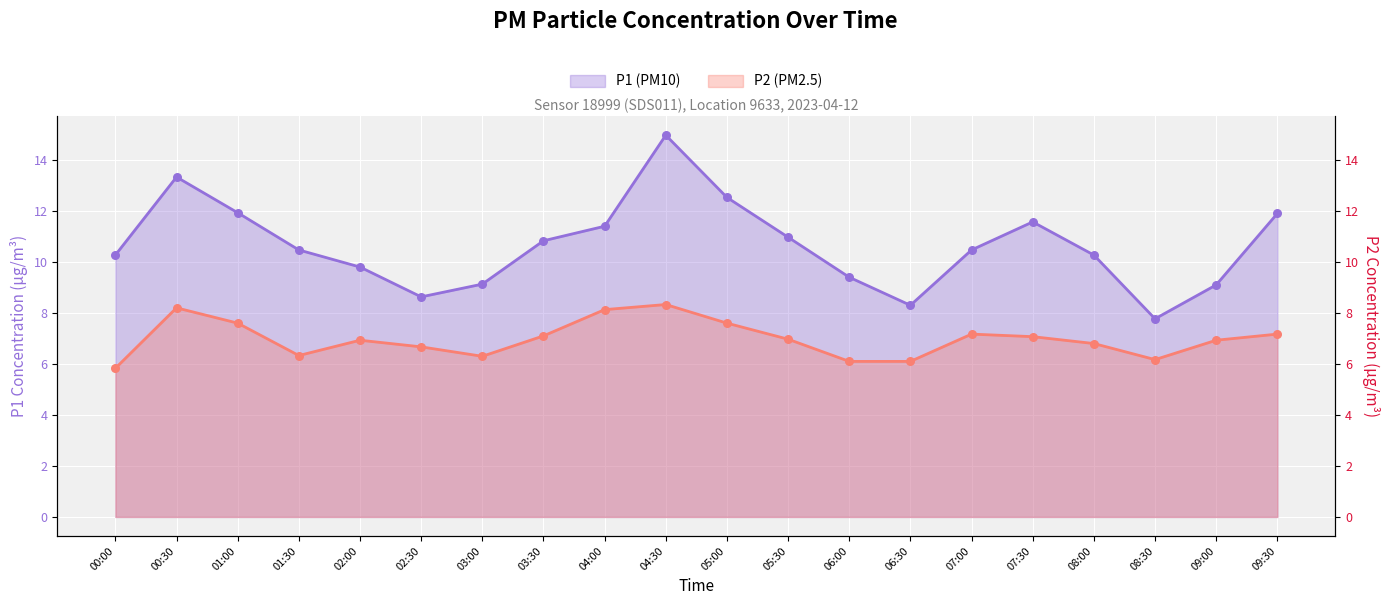

Which series reaches the maximum Y coordinate?

P1